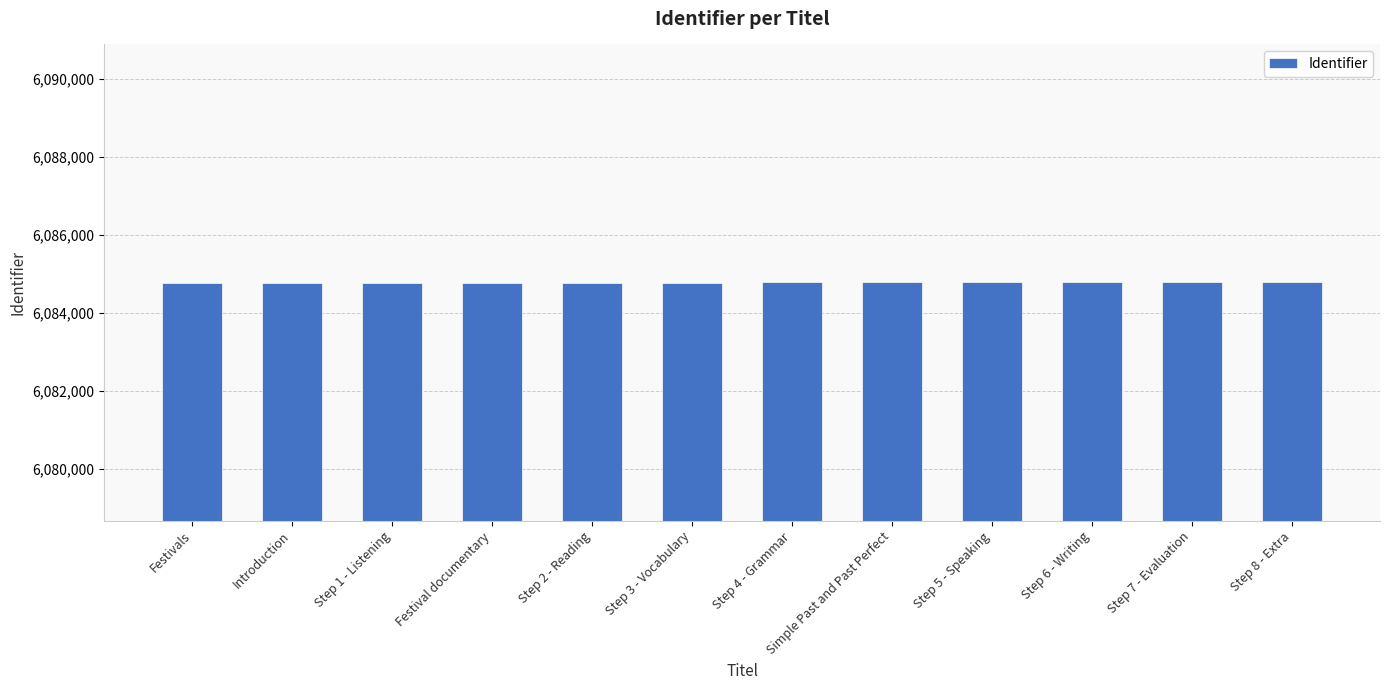

What is the minimum value shown in the chart?

6084765